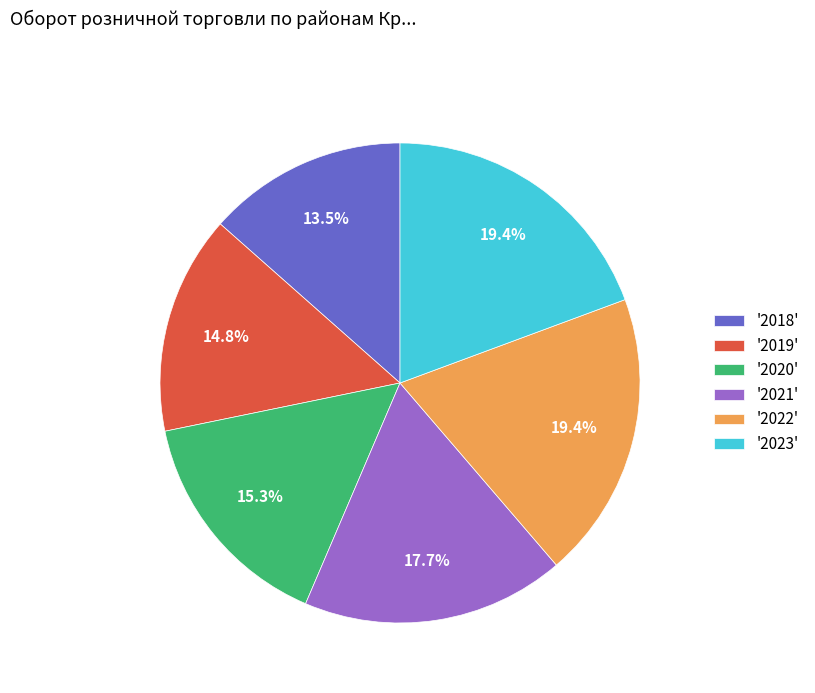

Which slice is the smallest?

'2018'